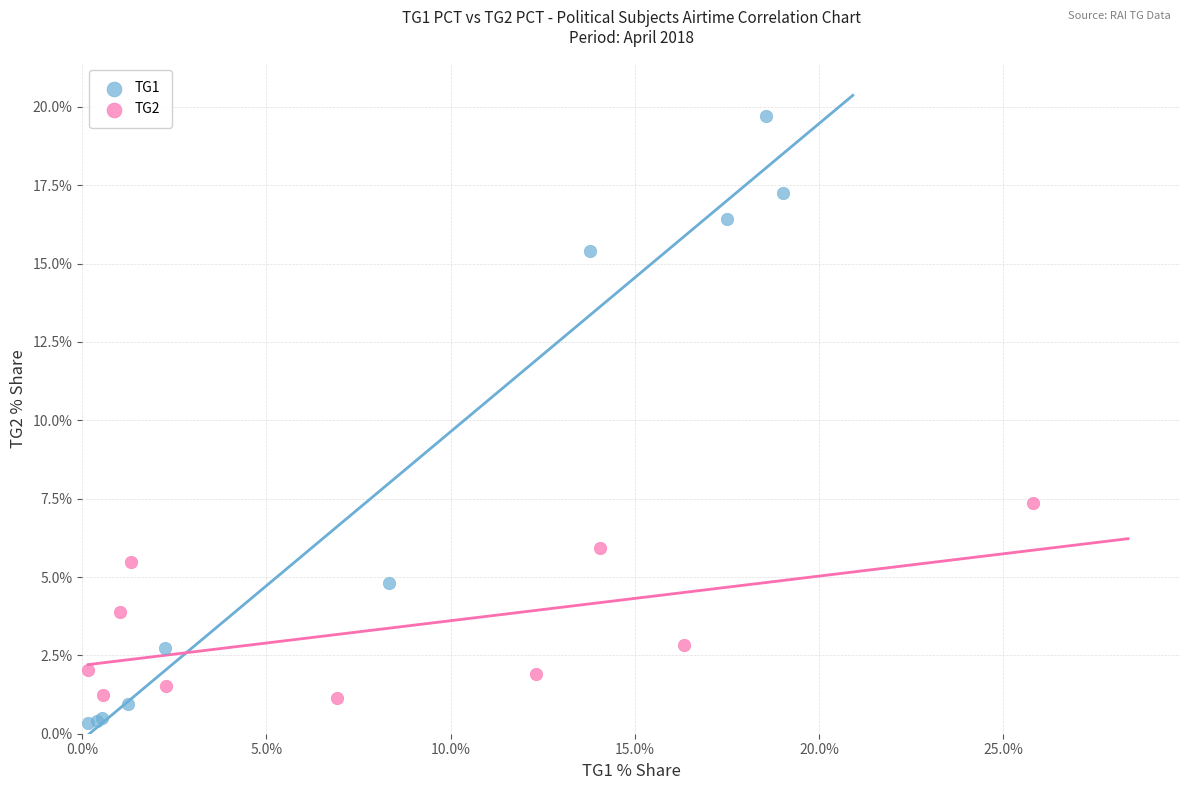

Which series has the widest spread of Y values?

TG1